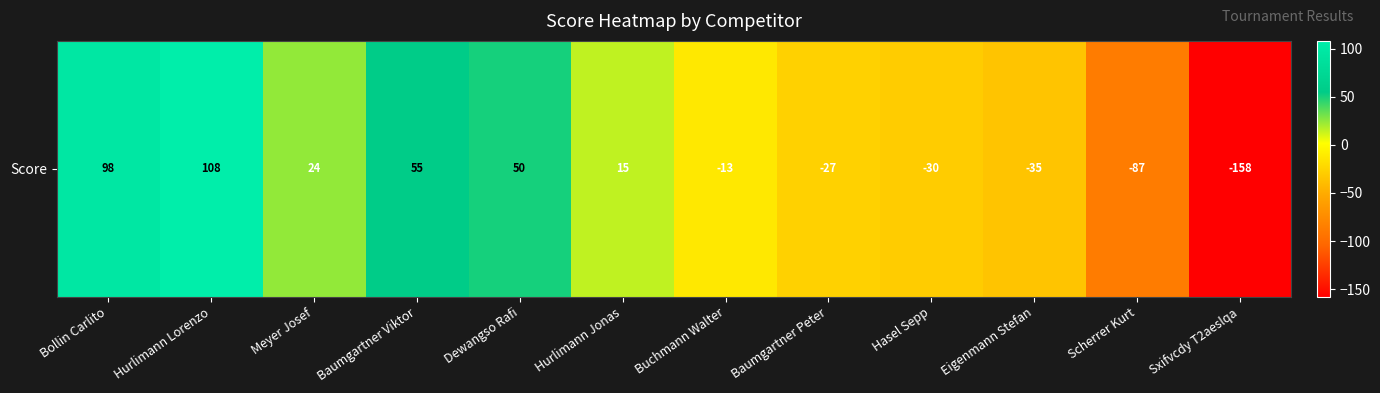

Rank the categories by value from highest to lowest.

Hurlimann Lorenzo, Bollin Carlito, Baumgartner Viktor, Dewangso Rafi, Meyer Josef, Hurlimann Jonas, Buchmann Walter, Baumgartner Peter, Hasel Sepp, Eigenmann Stefan, Scherrer Kurt, Sxifvcdy T2aeslqa